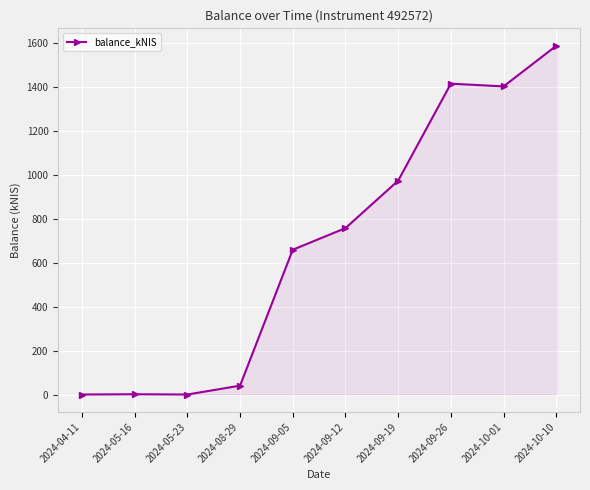

Which category has the highest value across all series?

2024-10-10